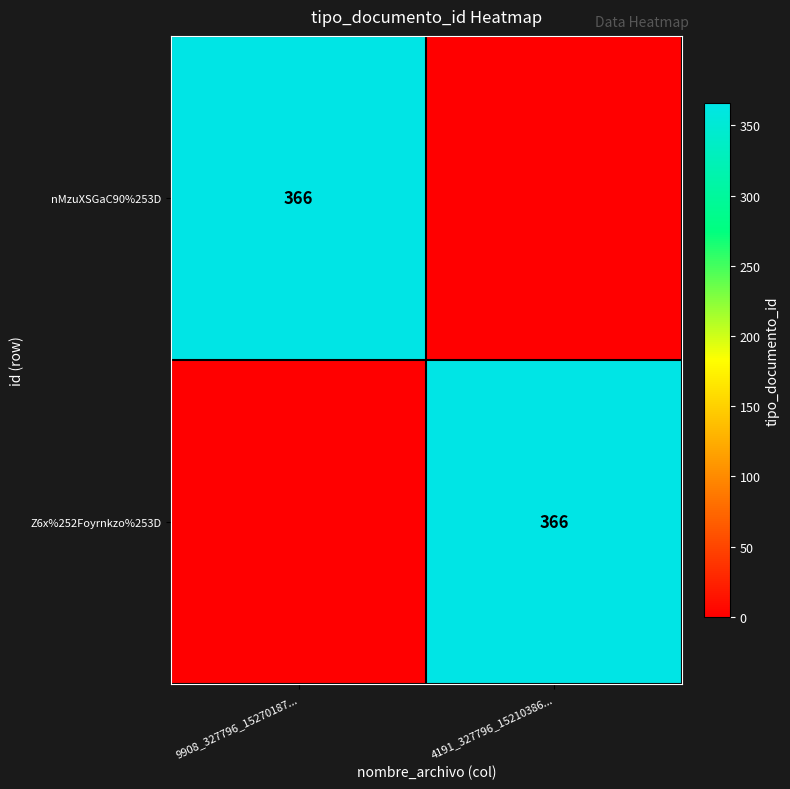

Is it true that nMzuXSGaC90%253D equals 366 at 9908_327796_15270187...?

True